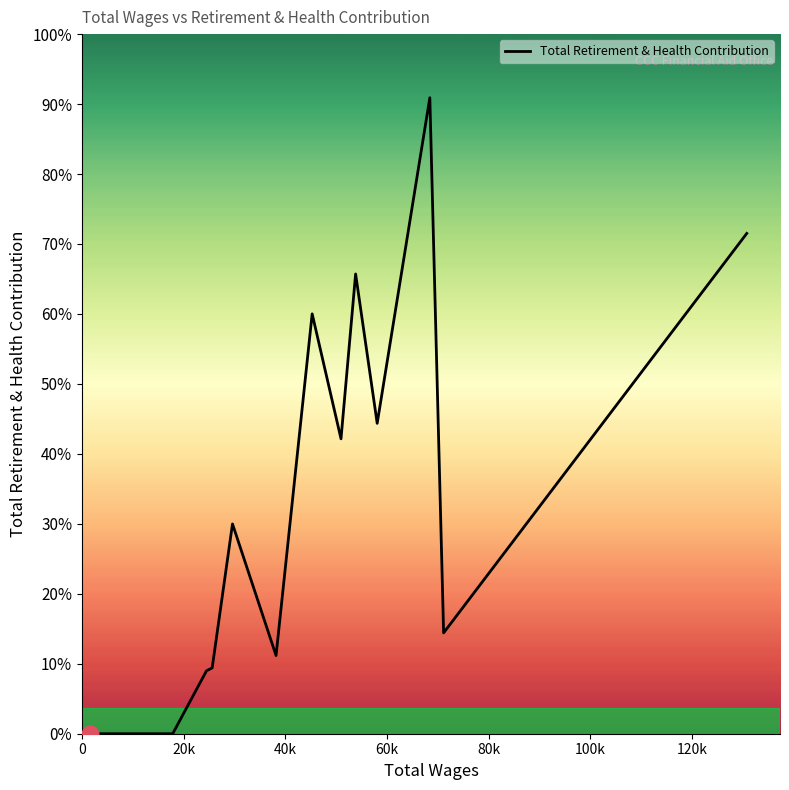

Does the chart display data point markers on the line(s)?

No